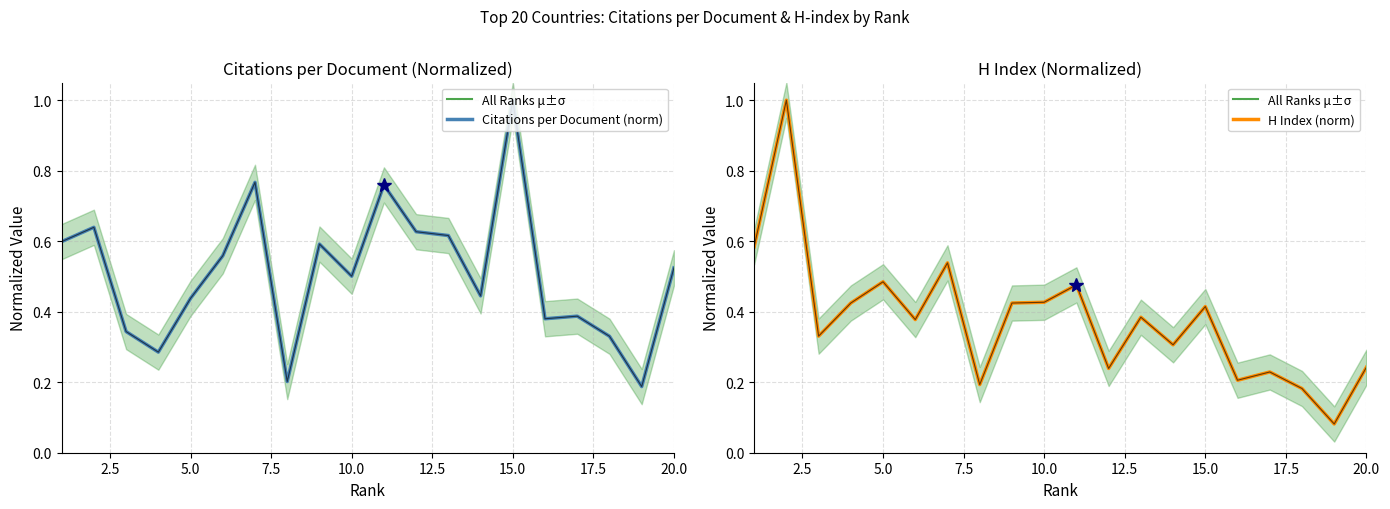

What is the spread (max minus min) of values at 7.5?

0.1